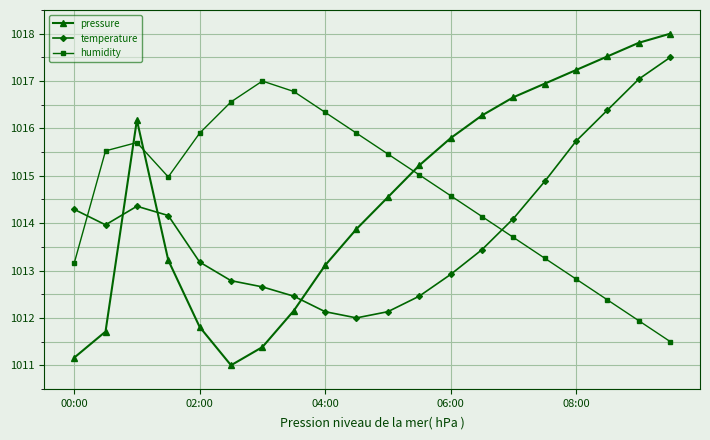

What is the maximum value shown in the chart?

1018.0